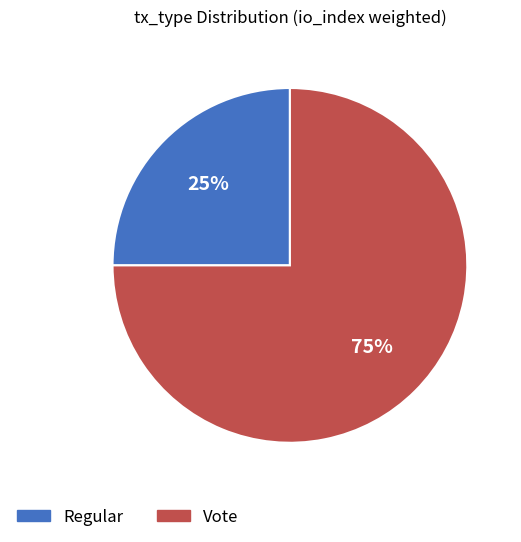

Do Vote and Regular together represent more than half of the pie?

Yes